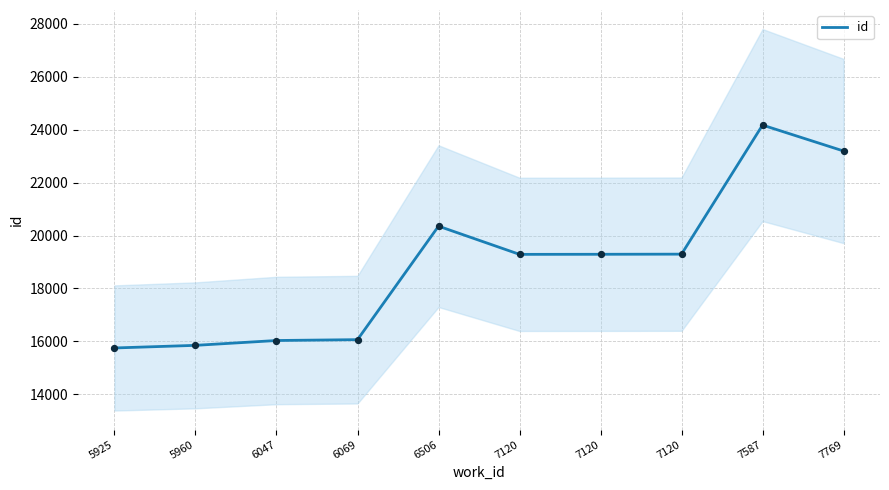

Between 5925 and 7587, which is larger?

7587